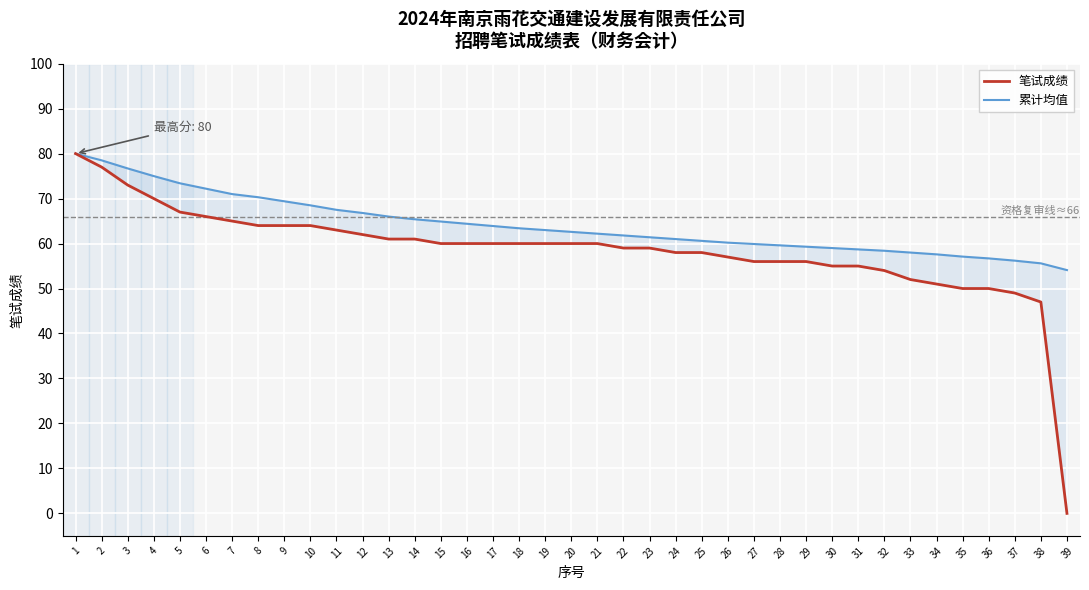

Which category has the lowest value across all series?

39